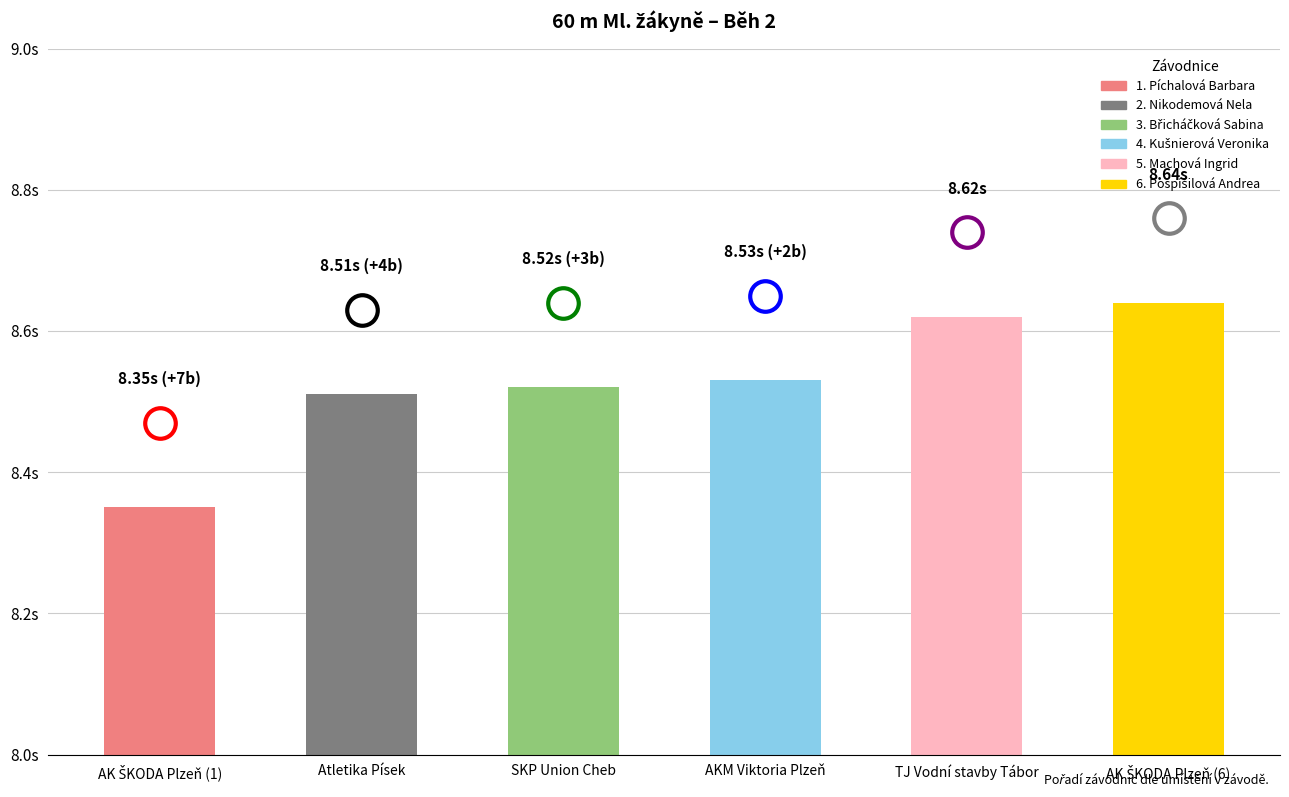

Is it true that the value at TJ Vodní stavby Tábor is 8.6?

True